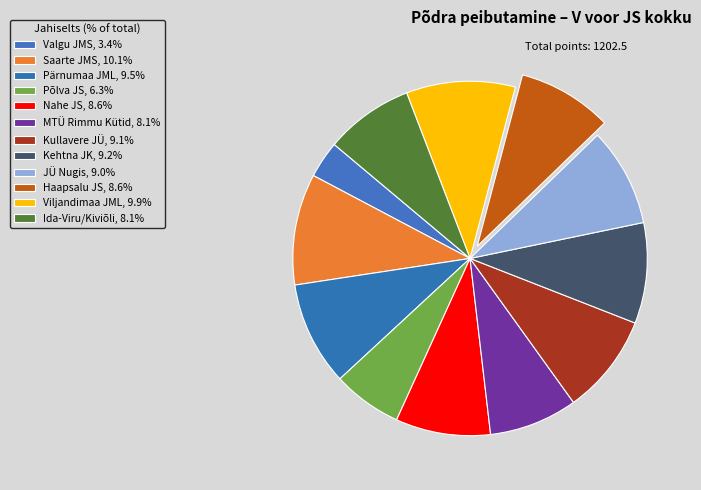

How many slices are in this pie chart?

12